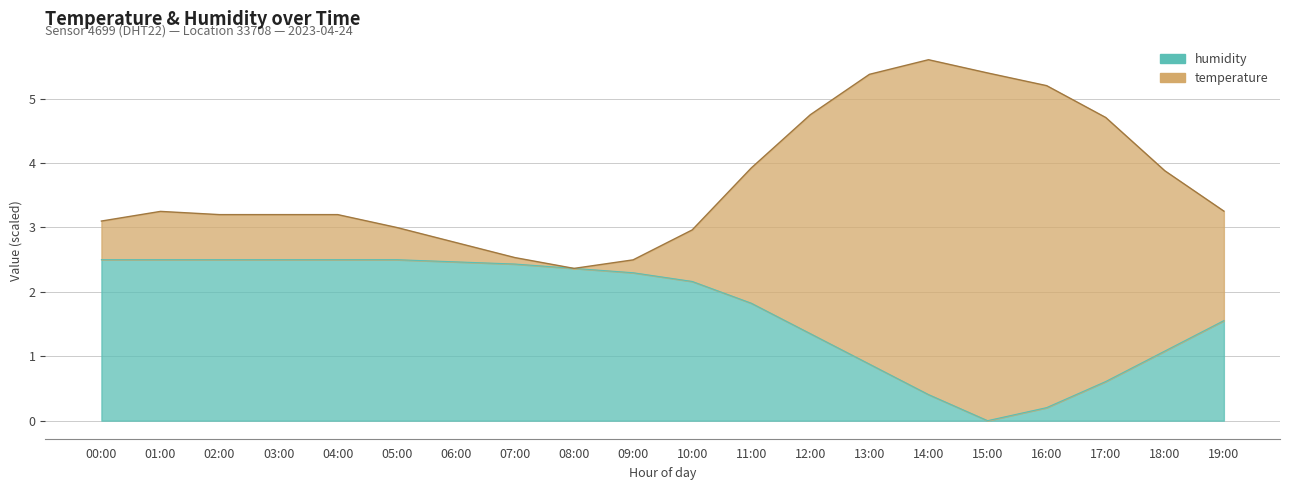

Is it true that humidity equals 2.4 at 07:00?

True